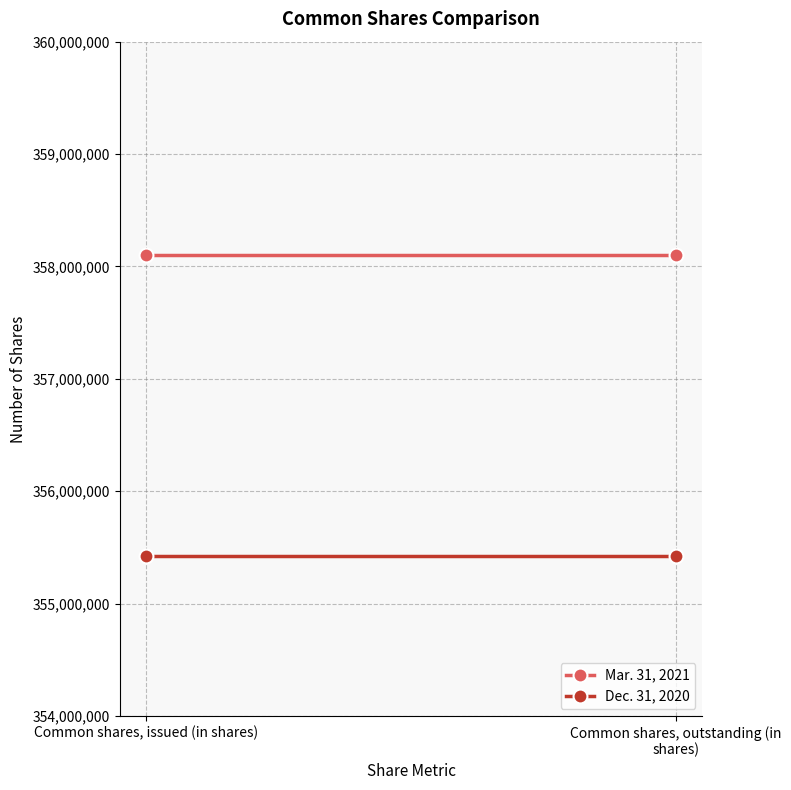

What is the minimum value for Dec. 31, 2020?

355422347